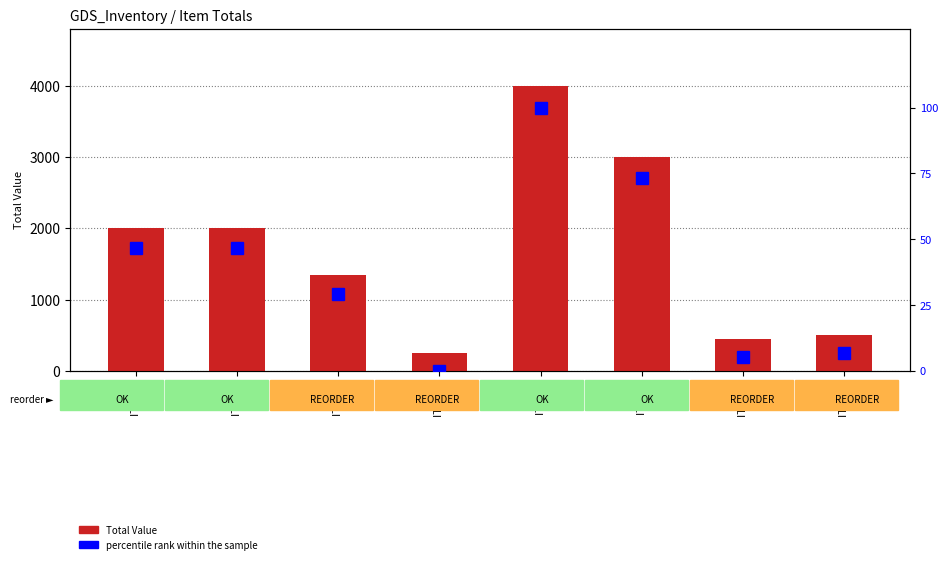

What is the total value across all series at ITEM G?

455.3